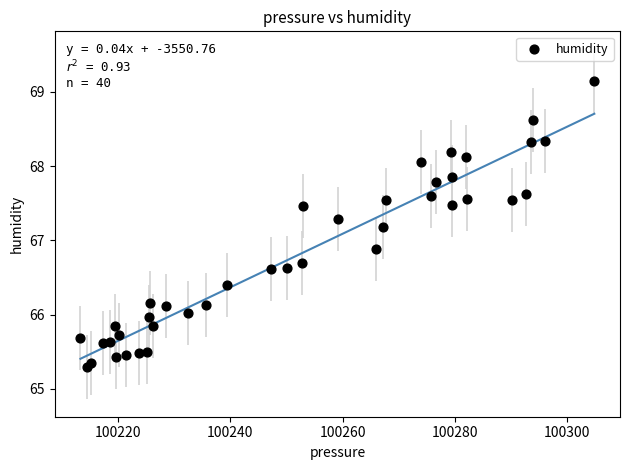

What Y value in the scatter plot is closest to 67?

66.9